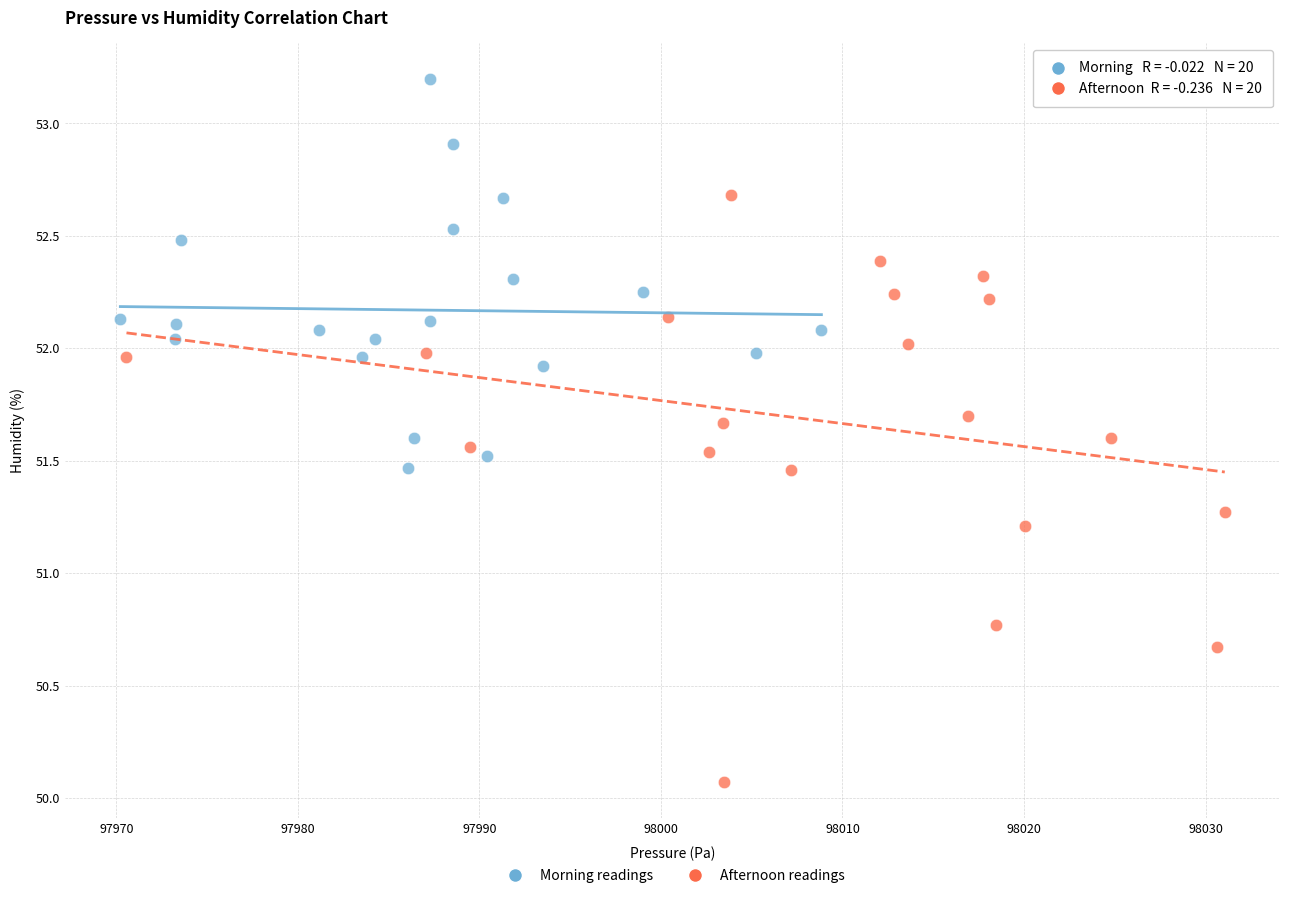

Which series has the largest Y range (max minus min)?

Afternoon readings